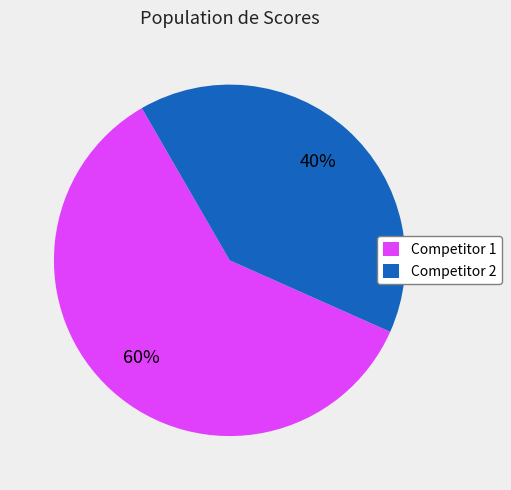

How many segments does this pie chart have?

2